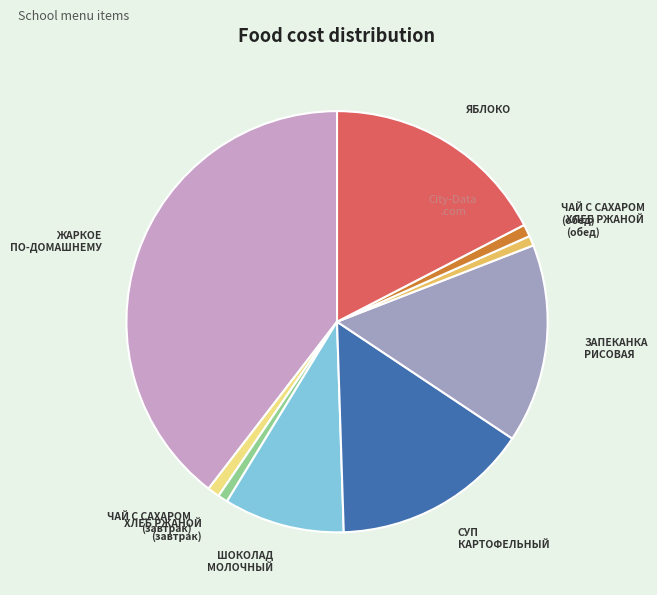

True or false: ЧАЙ С САХАРОМ (завтрак) accounts for 1% of the total.

True